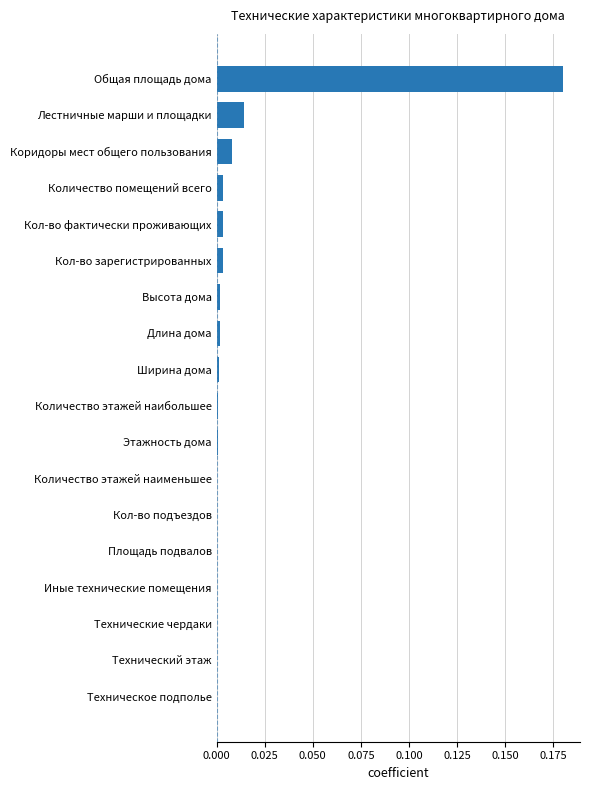

True or false: the data shows 0.0 at Площадь подвалов.

True